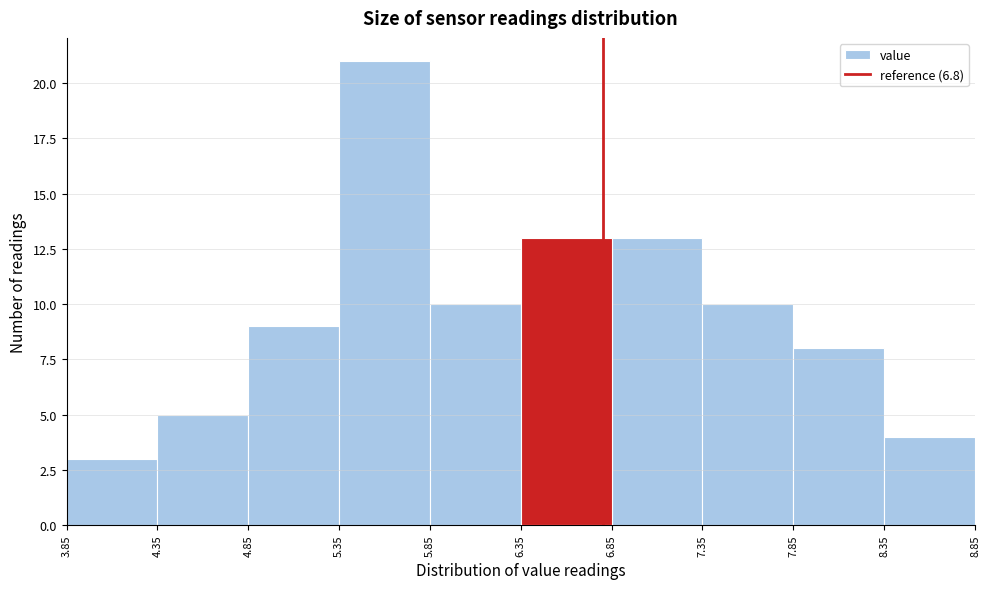

Reading left to right, list every bar in this chart as the range it spans on the x-axis followed by its height. The values are not printed on the chart, so give them approximately, as read against the axis.

3.85 to 4.35: 3
4.35 to 4.85: 5
4.85 to 5.35: 9
5.35 to 5.85: 21
5.85 to 6.35: 10
6.35 to 6.85: 13
6.85 to 7.35: 13
7.35 to 7.85: 10
7.85 to 8.35: 8
8.35 to 8.85: 4